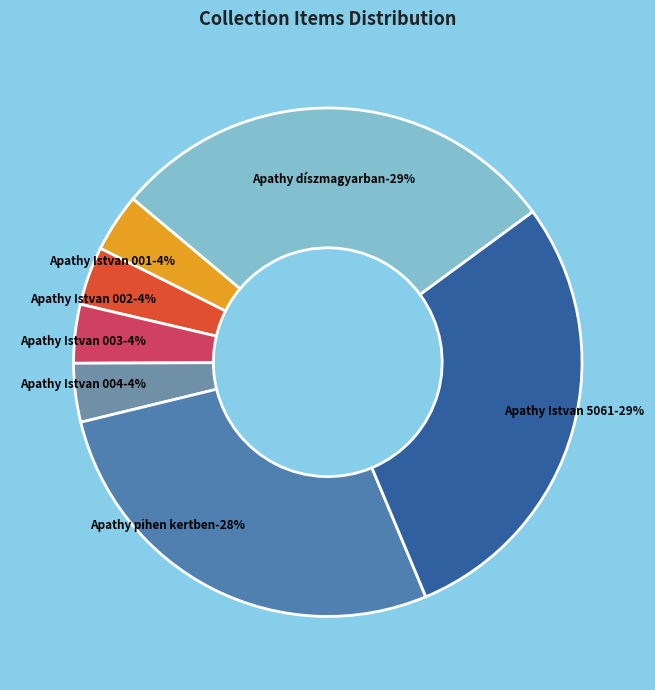

How many slices are in this pie chart?

7